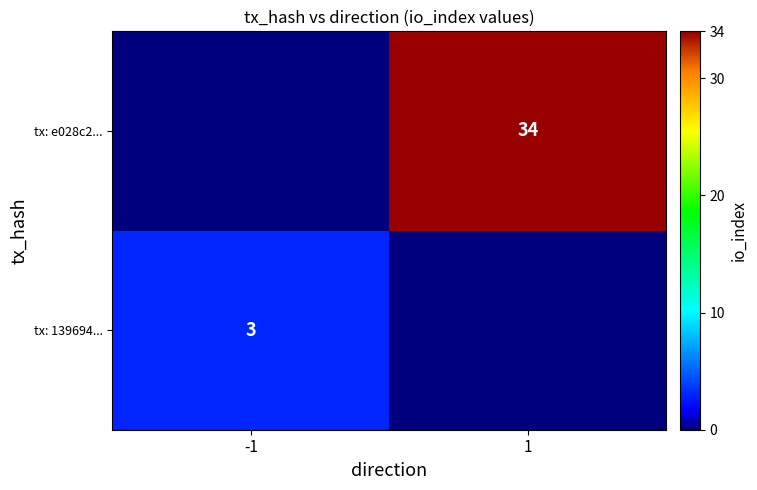

Is the value of tx: e028c2... at 1 greater than the value of tx: 139694... at -1?

Yes